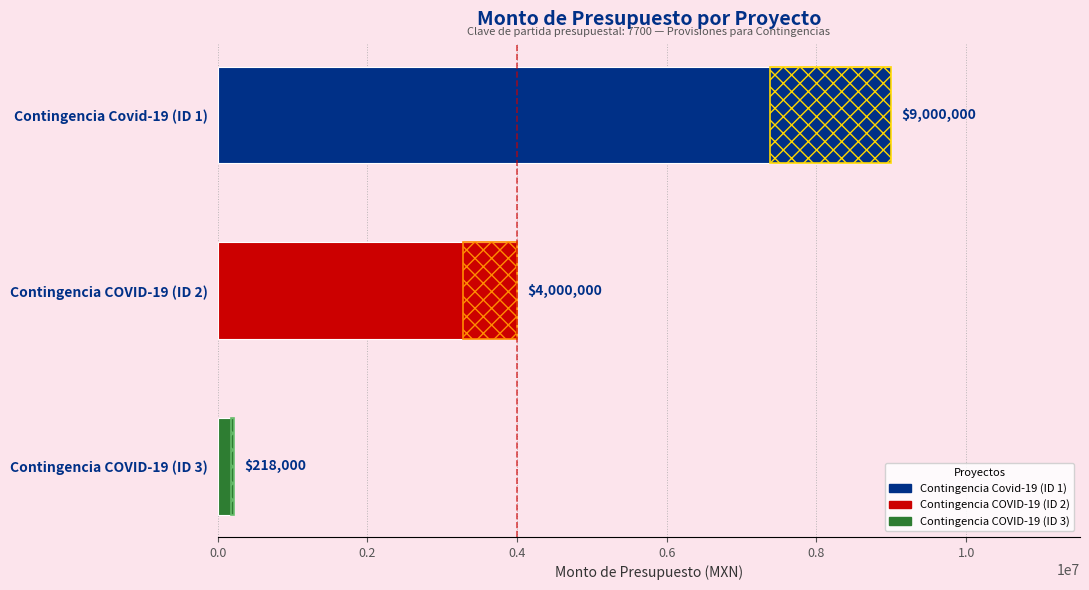

What is the sum of all values?

13218000